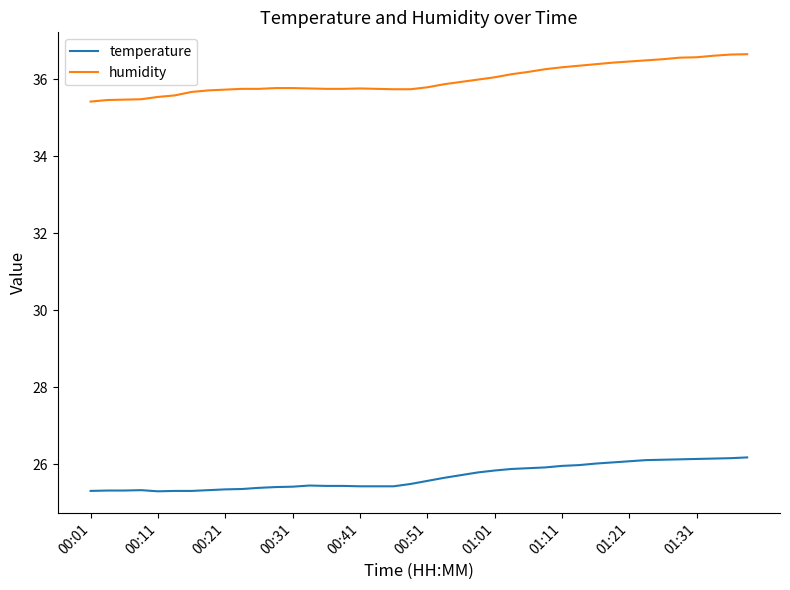

Which series has the largest range (max minus min)?

humidity